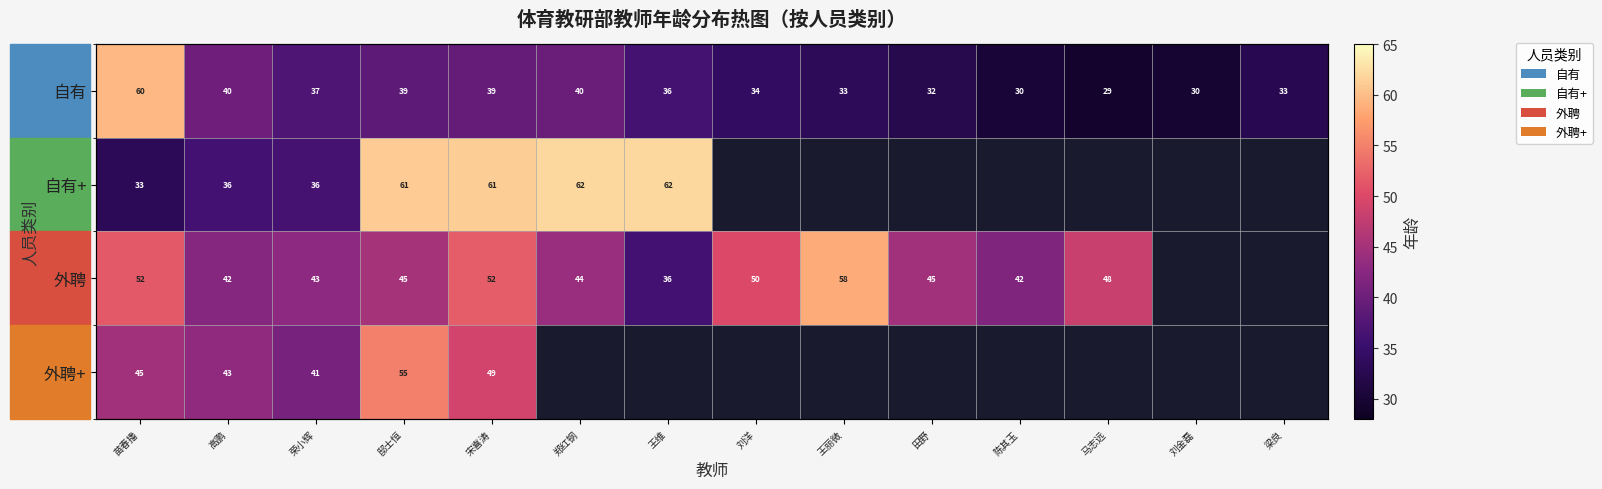

At which category is the sum across all series the highest?

宋喜涛